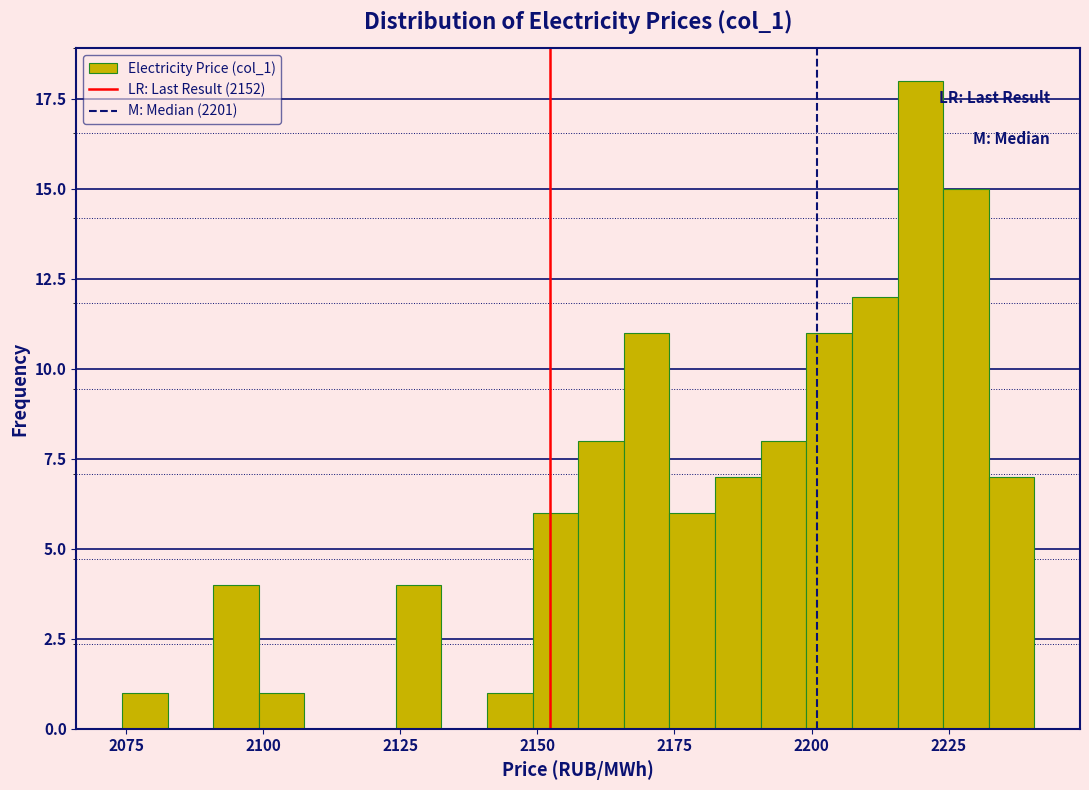

Read against the x-axis, roughly where is the centre of the tallest bar?

2220